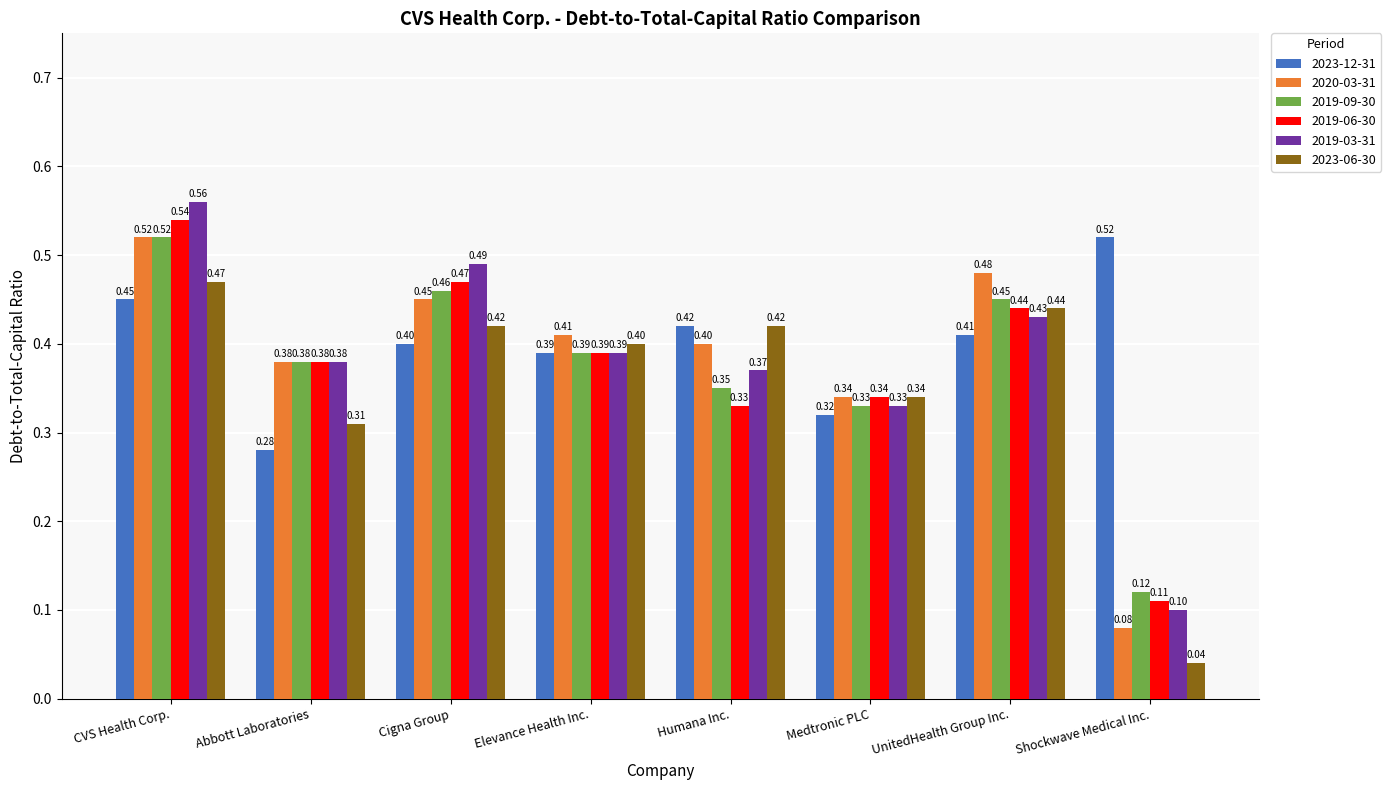

Rank the categories by 2019-09-30 value from highest to lowest.

CVS Health Corp., Cigna Group, UnitedHealth Group Inc., Elevance Health Inc., Abbott Laboratories, Humana Inc., Medtronic PLC, Shockwave Medical Inc.